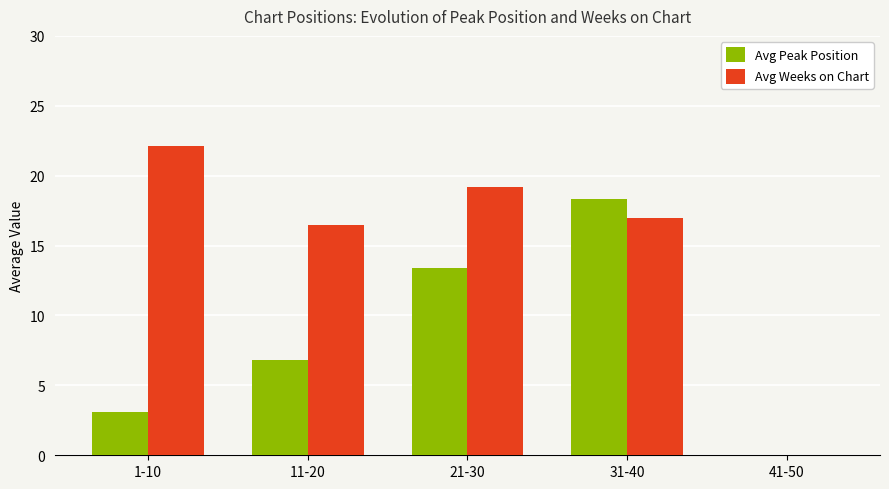

Is the value of Avg Weeks on Chart at 31-40 greater than the value of Avg Peak Position at 41-50?

Yes